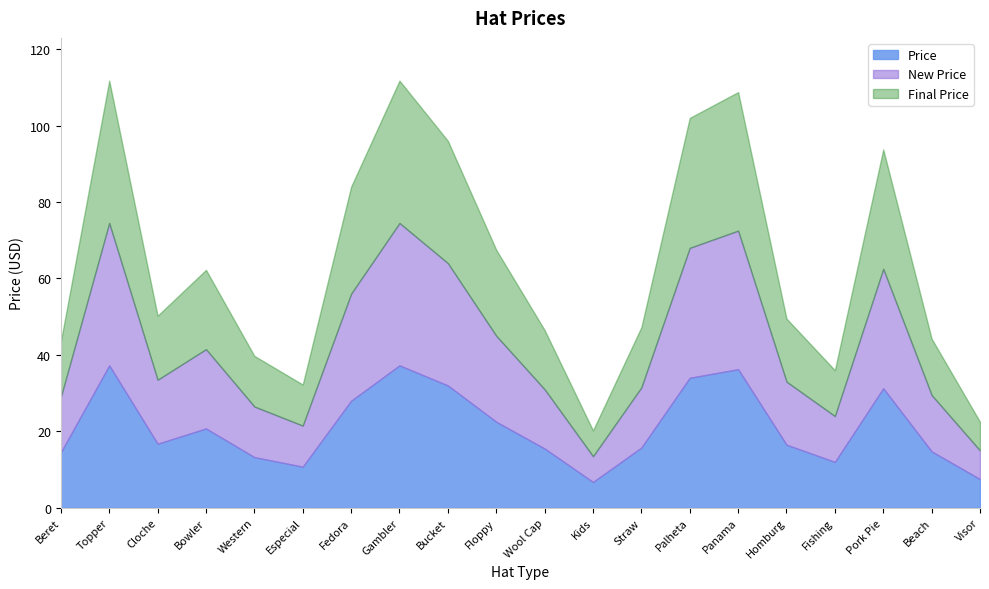

What is the label of the 7th point from the left?

Fedora